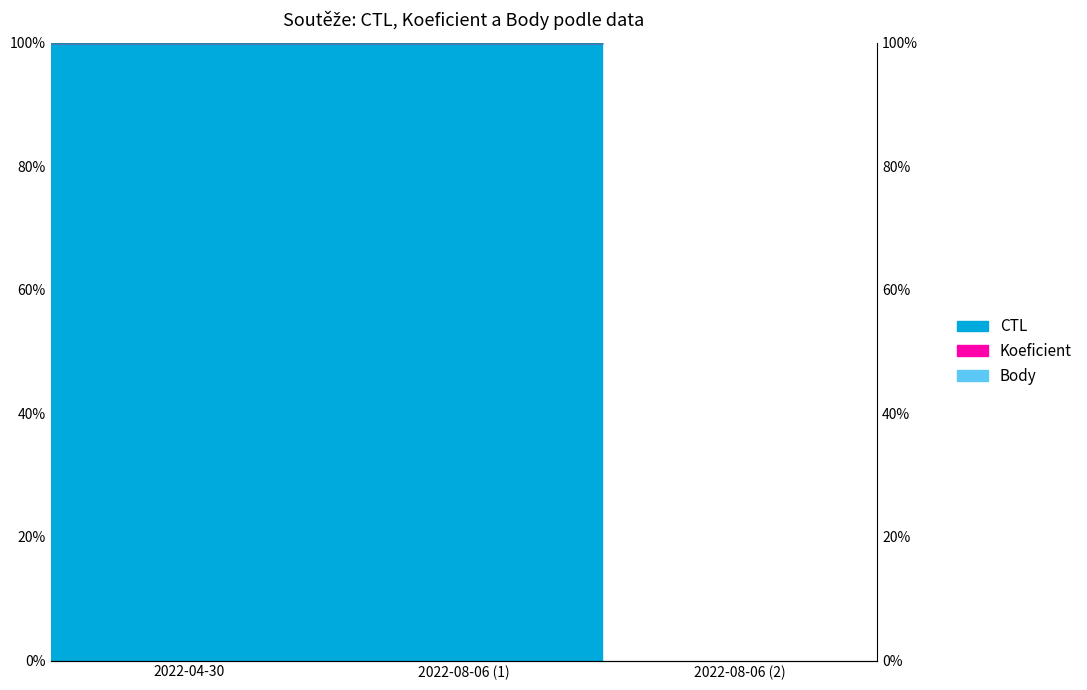

What is the sum of all Koeficient values?

300.0